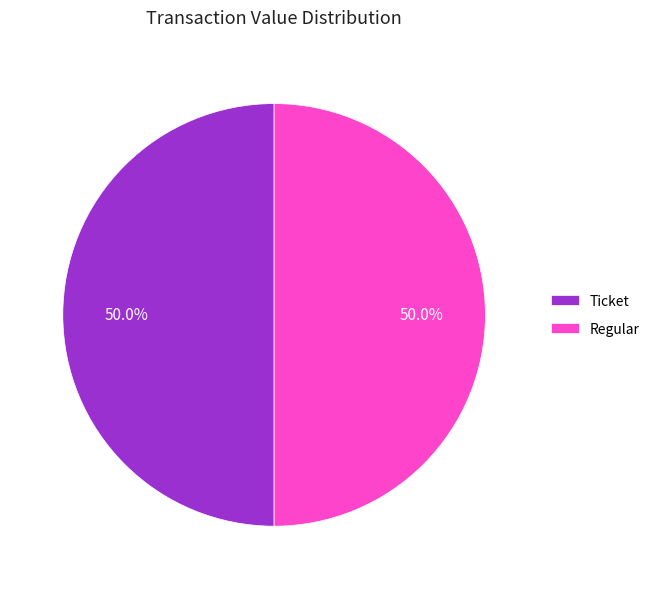

To the nearest percent, what is the difference between the largest and smallest slice percentages?

0%